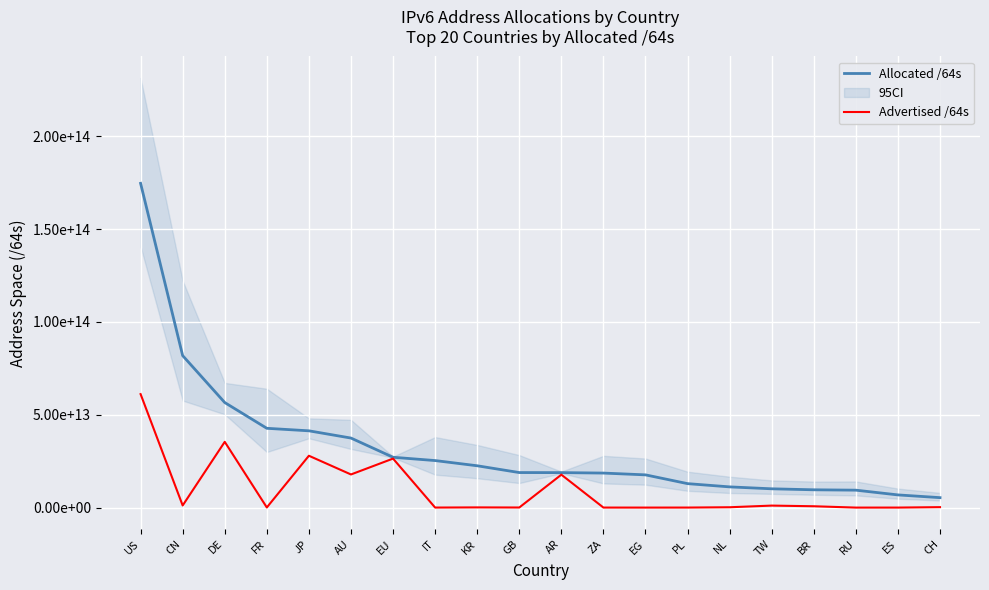

At which label does Allocated /64s first exceed 18872094752768?

US